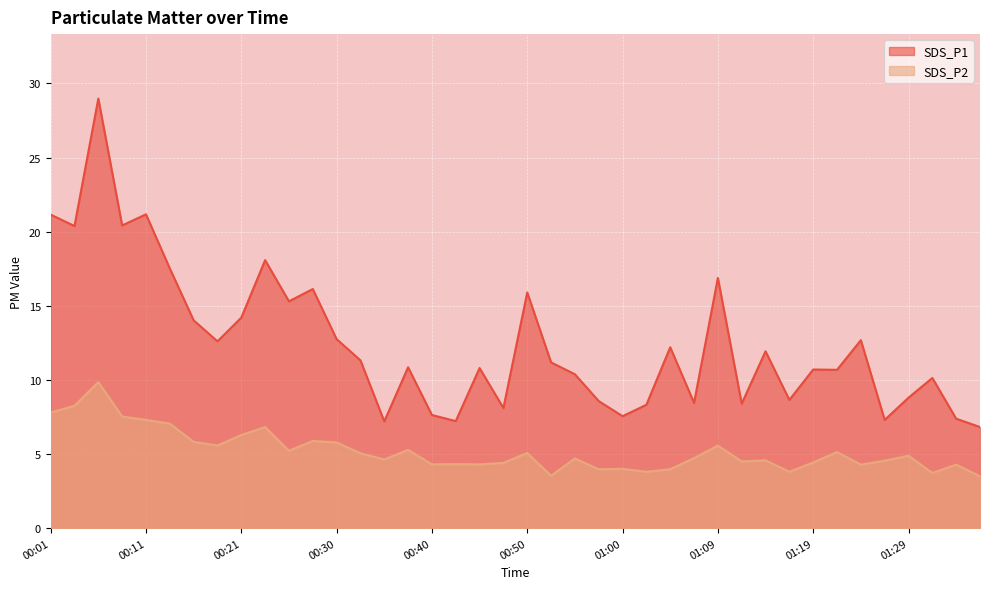

How many interior local peaks does the SDS_P2 series have?

13